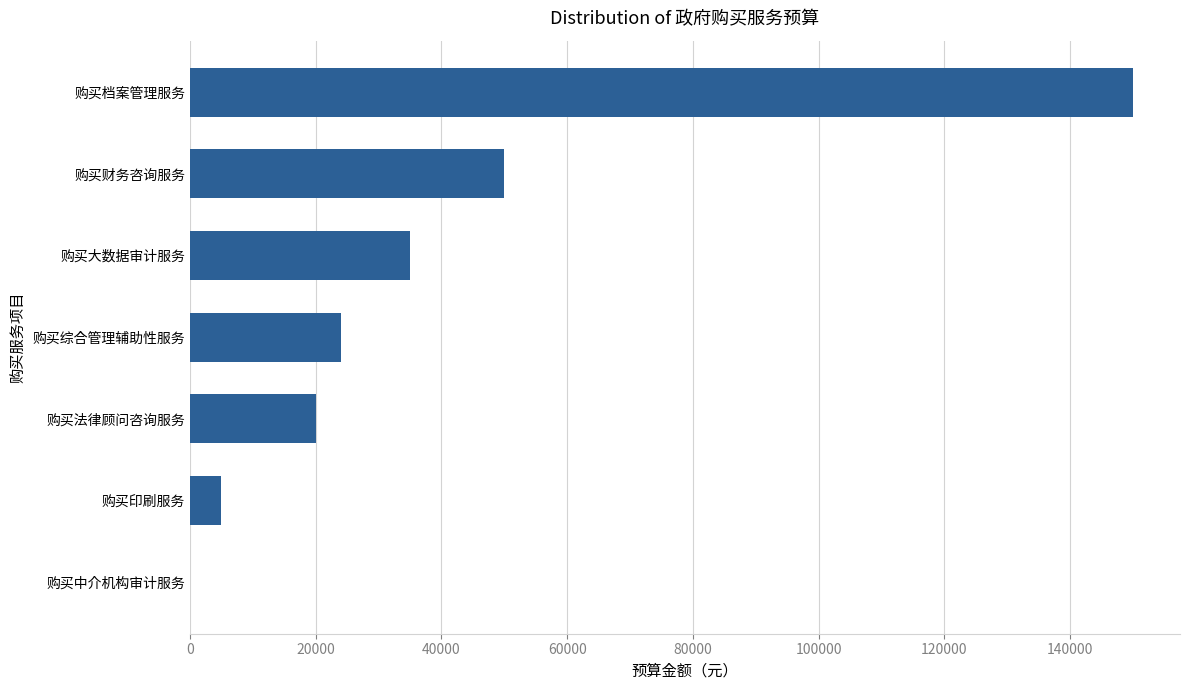

What is the ratio of the value at 购买法律顾问咨询服务 to the value at 购买财务咨询服务?

0.4